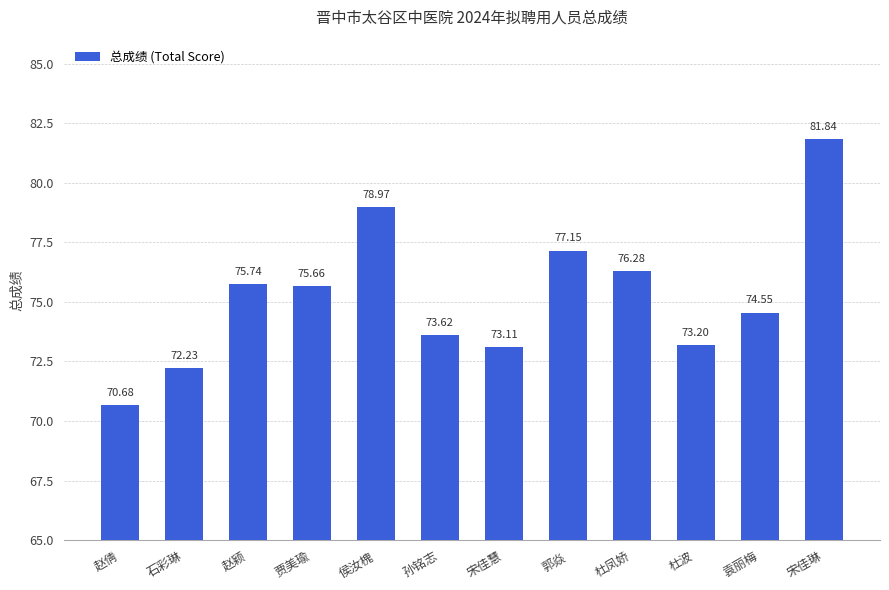

Count the number of data series in this chart.

1